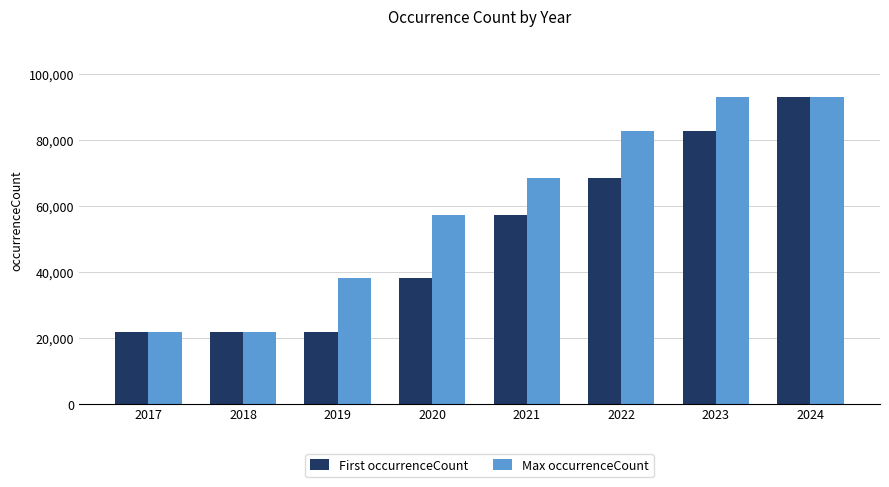

What is the value of the Max occurrenceCount bar at the 2nd from the left?

21847